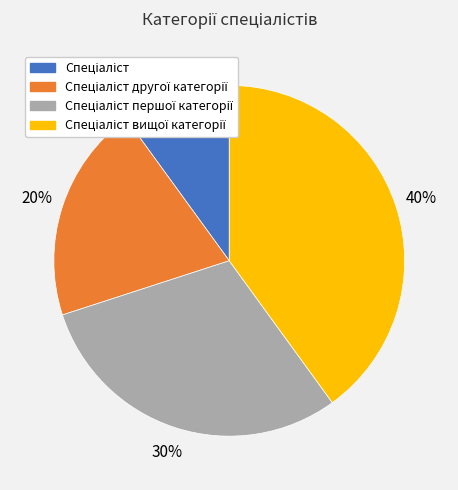

Is there a majority slice in this chart?

No